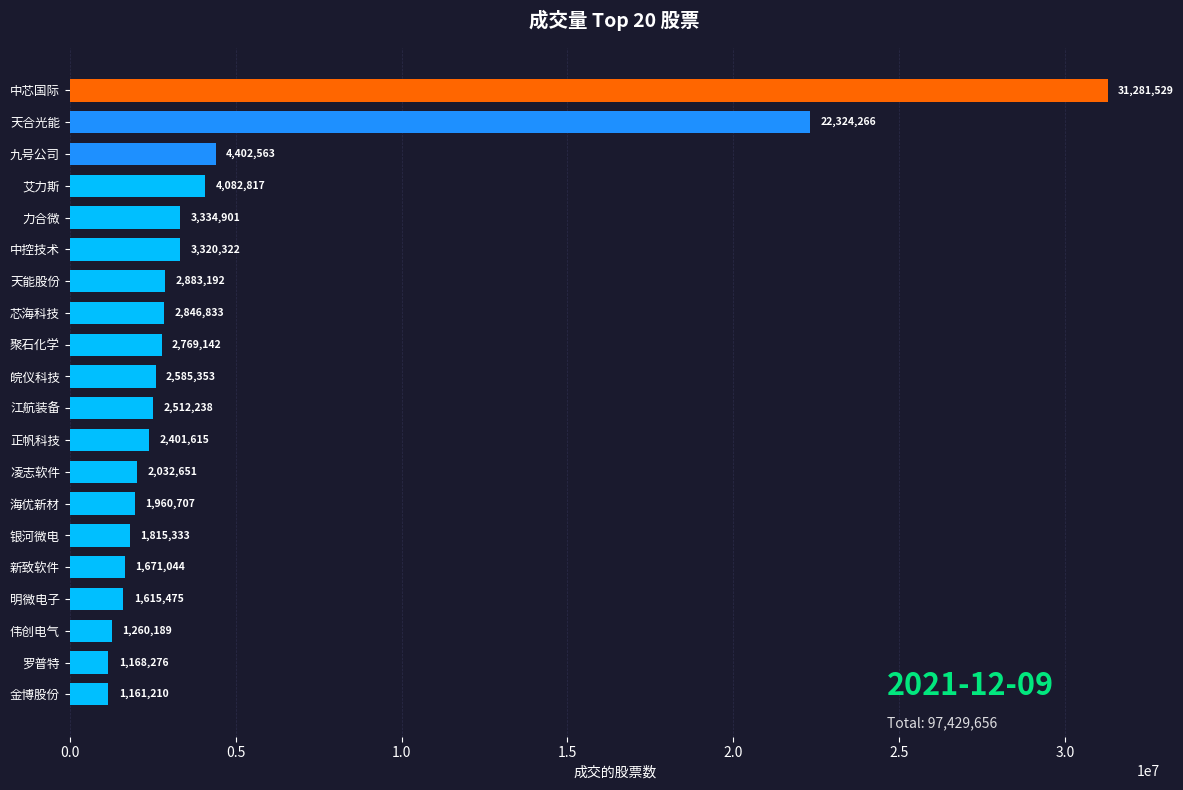

Reading top to bottom, transcribe all the data shown in this chart.

31281529	22324266	4402563	4082817	3334901	3320322	2883192	2846833	2769142	2585353	2512238	2401615	2032651	1960707	1815333	1671044	1615475	1260189	1168276	1161210